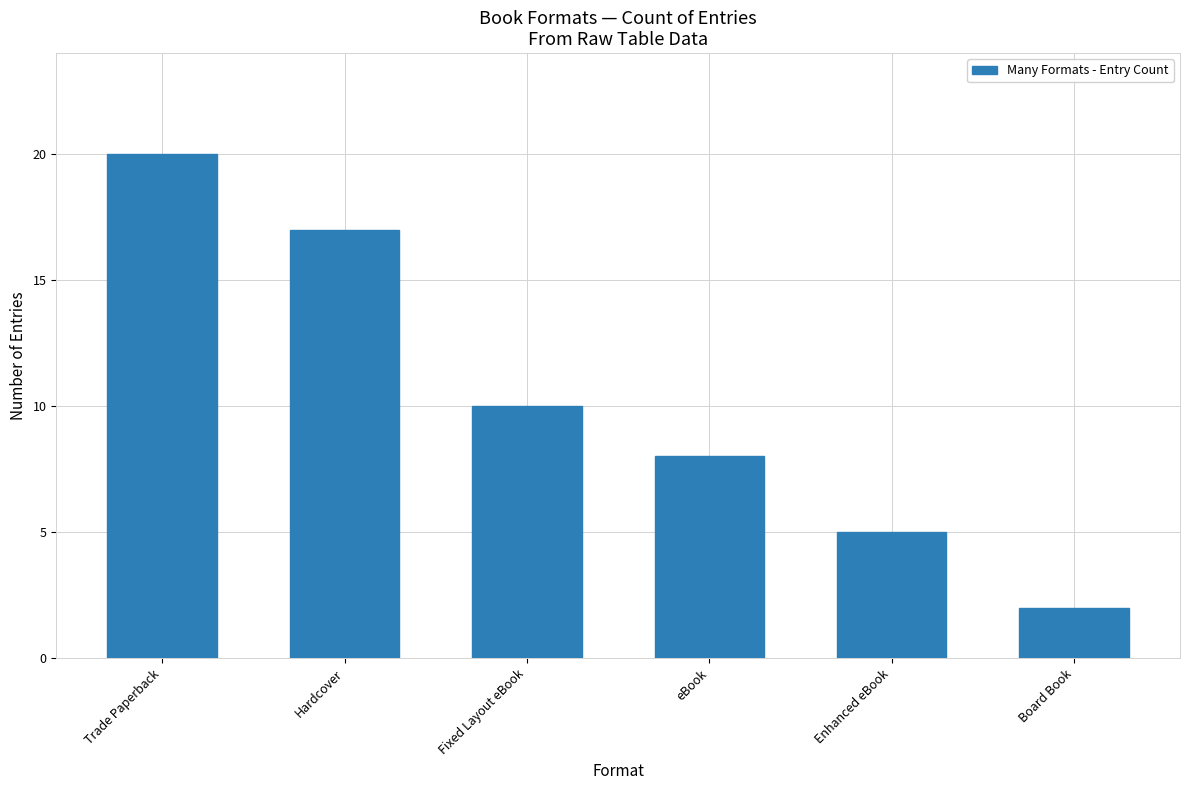

Which label corresponds to the smallest value in the chart?

Board Book